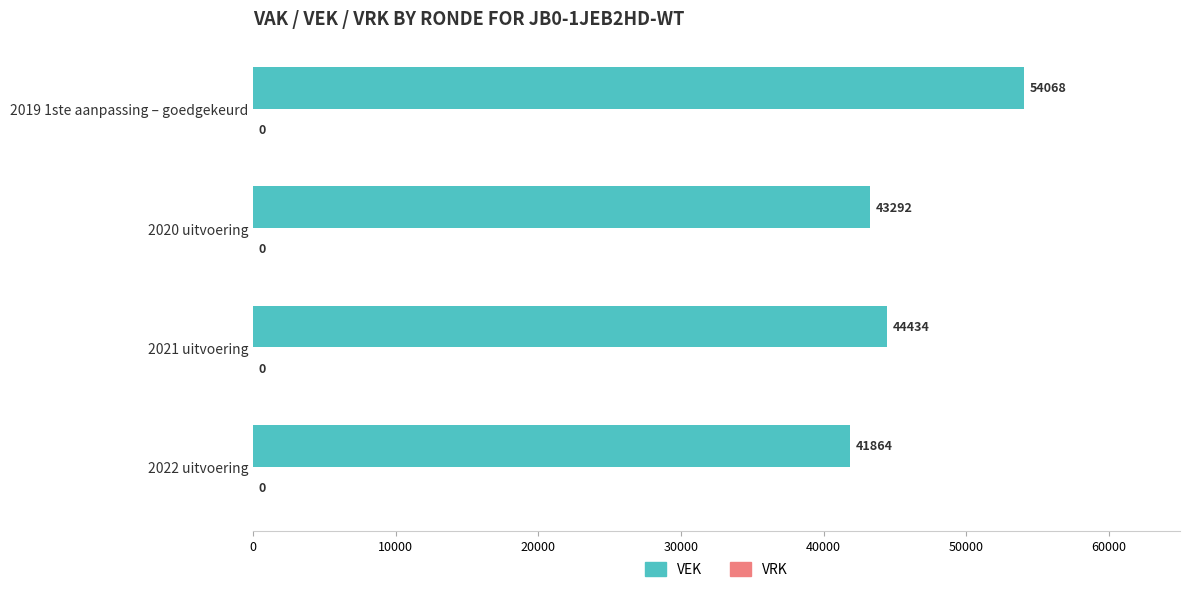

What is the smallest value displayed?

41864